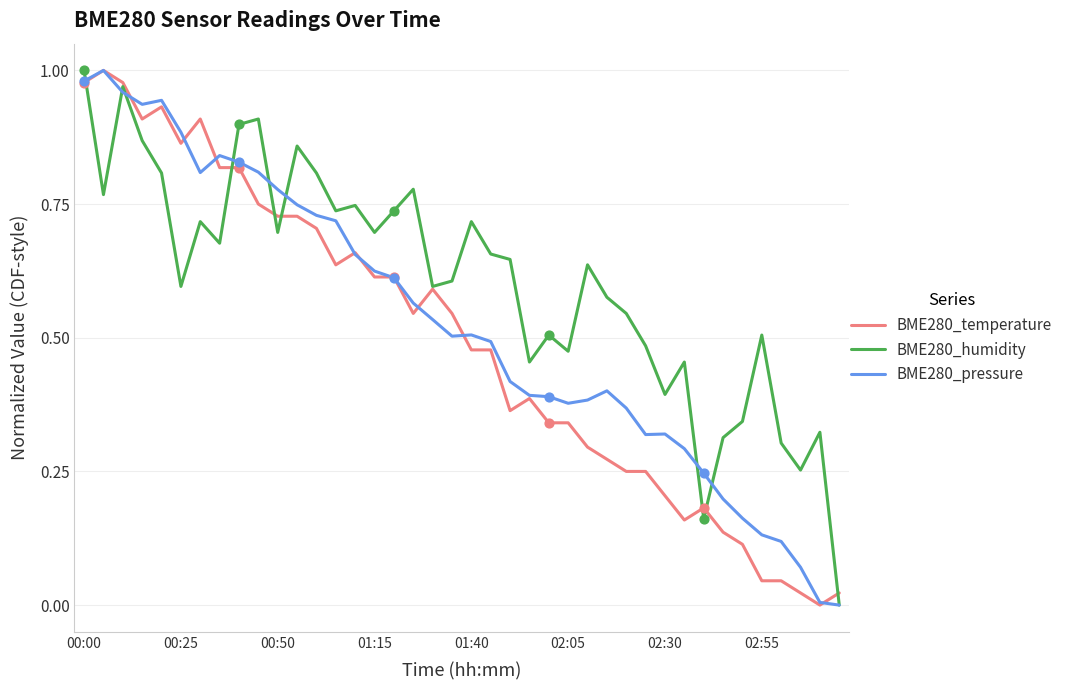

Which series has the largest total across all categories?

BME280_humidity